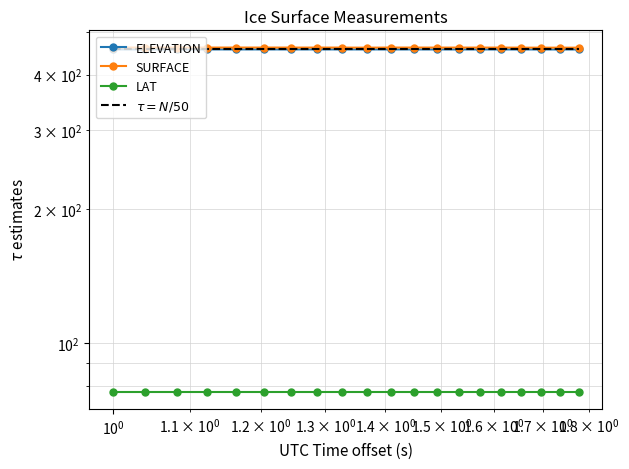

True or false: LAT and SURFACE cross at least once.

False